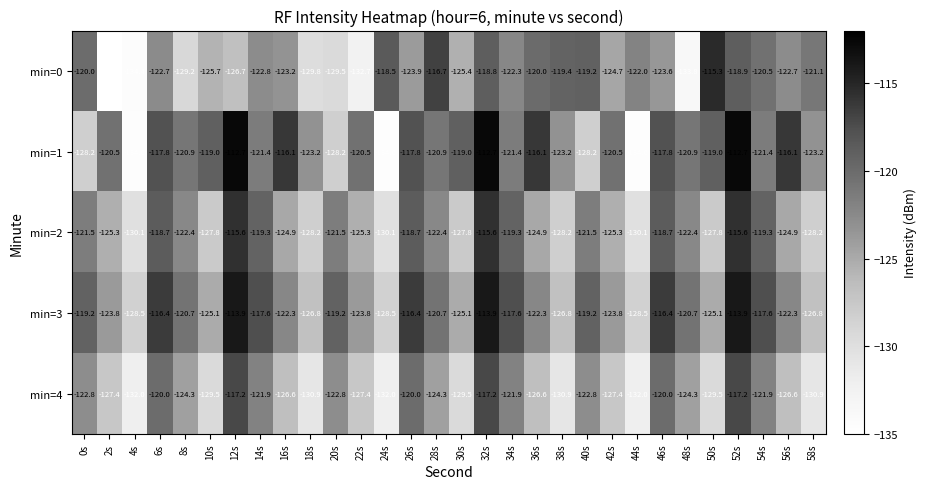

Between 8s and 28s, which series saw the biggest shift?

min=0